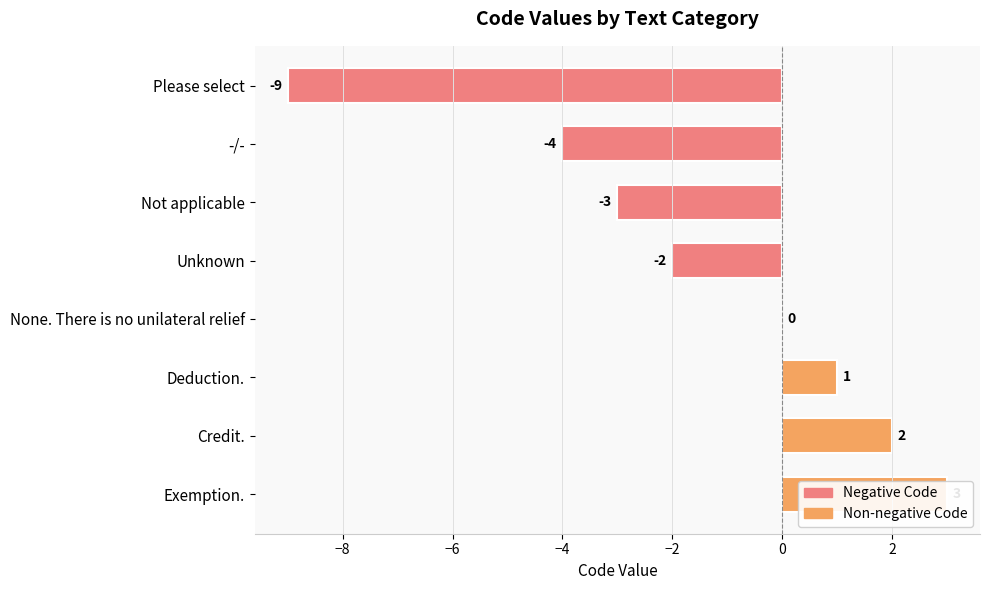

The value at Unknown is -1. True or false?

False